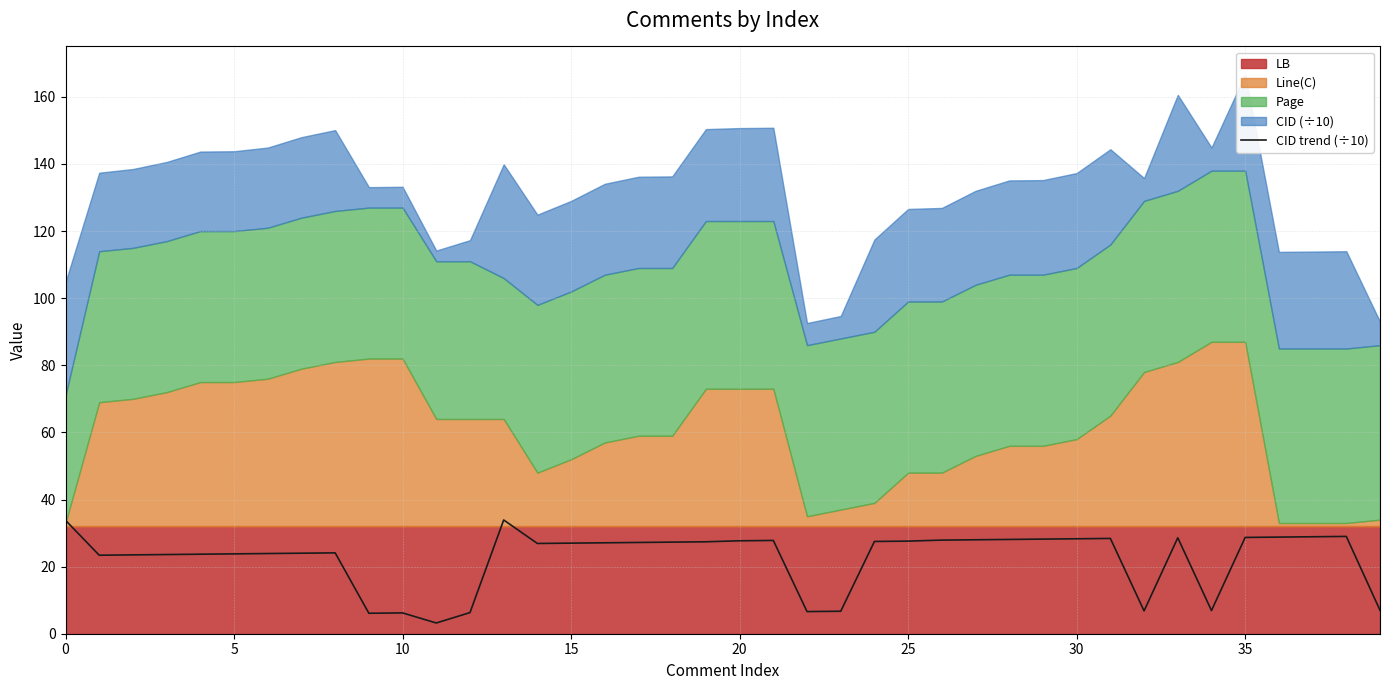

Reading left to right, extract all data points from this chart.

33.8	23.4	23.5	23.6	23.7	23.8	23.9	24.0	24.1	6.1	6.2	3.2	6.3	33.9	26.9	27.0	27.1	27.2	27.3	27.4	27.7	27.8	6.6	6.7	27.5	27.6	27.9	28.0	28.1	28.2	28.3	28.4	6.8	28.6	6.9	28.7	28.8	28.9	29.0	7.0